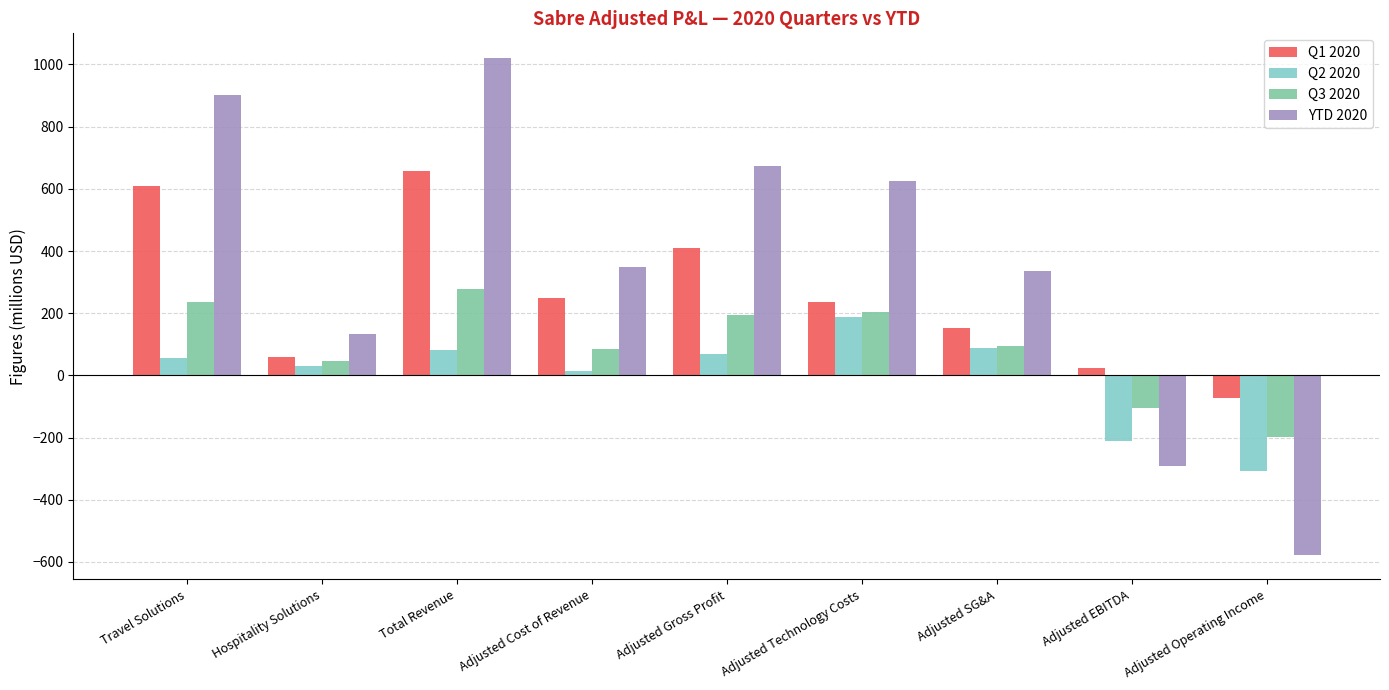

How many negative values does the Q3 2020 series have?

2